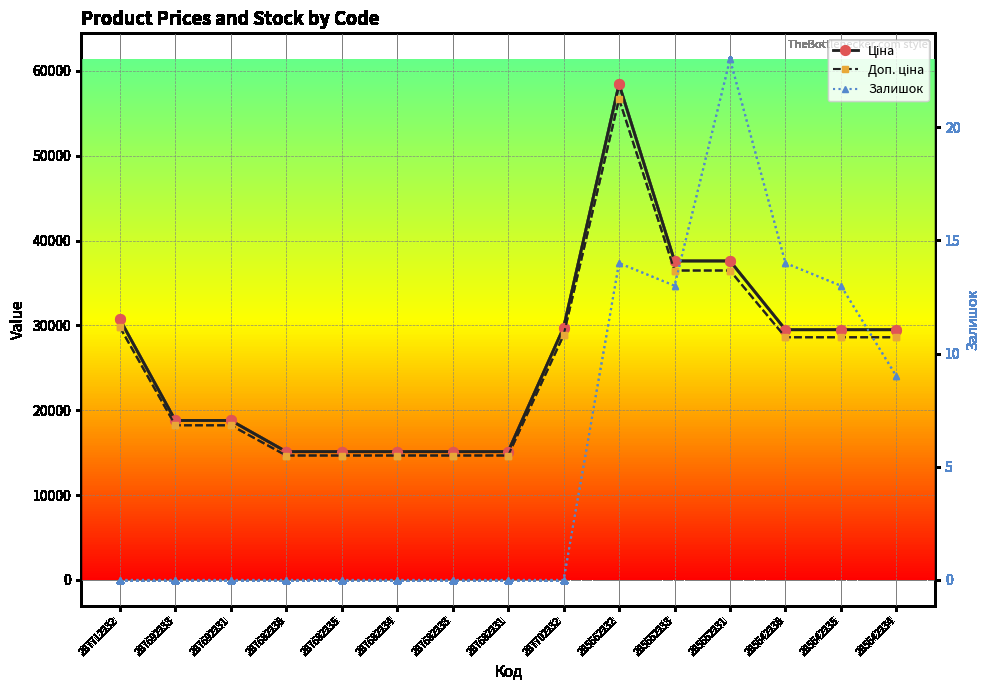

Reading left to right, what are all the values shown in this chart?

Ціна: 287712232=30717.1	287692233=18796.8	287692231=18796.8	287682236=15120.0	287682235=15120.0	287682234=15120.0	287682233=15120.0	287682231=15120.0	287702232=29747.2	285662232=58426.5	285652233=37593.6	285652231=37593.6	285642236=29491.5	285642235=29491.5	285642234=29491.5
Доп. ціна: 287712232=29795.6	287692233=18232.9	287692231=18232.9	287682236=14666.4	287682235=14666.4	287682234=14666.4	287682233=14666.4	287682231=14666.4	287702232=28854.8	285662232=56673.7	285652233=36465.8	285652231=36465.8	285642236=28606.7	285642235=28606.7	285642234=28606.7
Залишок: 287712232=0.0	287692233=0.0	287692231=0.0	287682236=0.0	287682235=0.0	287682234=0.0	287682233=0.0	287682231=0.0	287702232=0.0	285662232=14.0	285652233=13.0	285652231=23.0	285642236=14.0	285642235=13.0	285642234=9.0